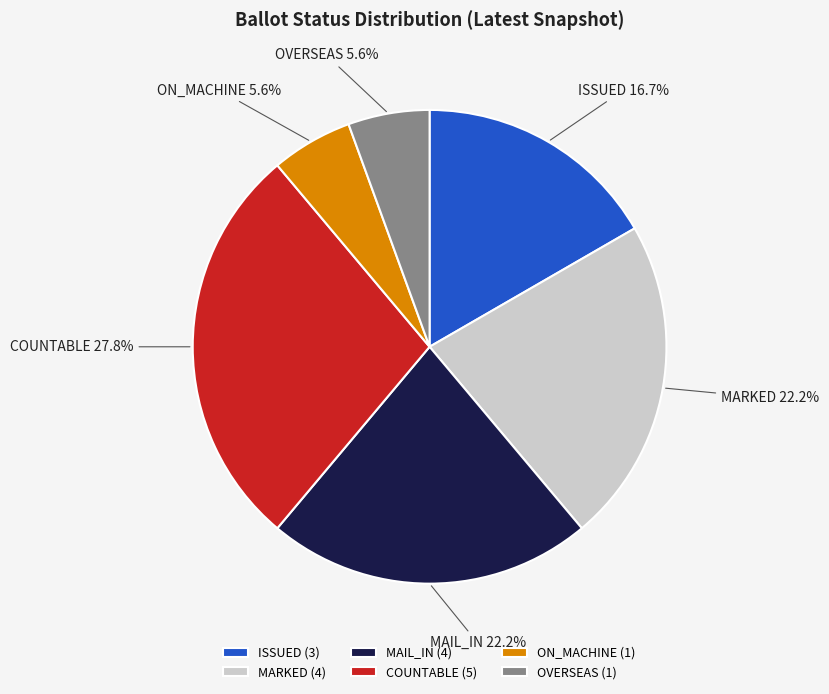

What portion of the pie excludes MAIL_IN?

77.8%